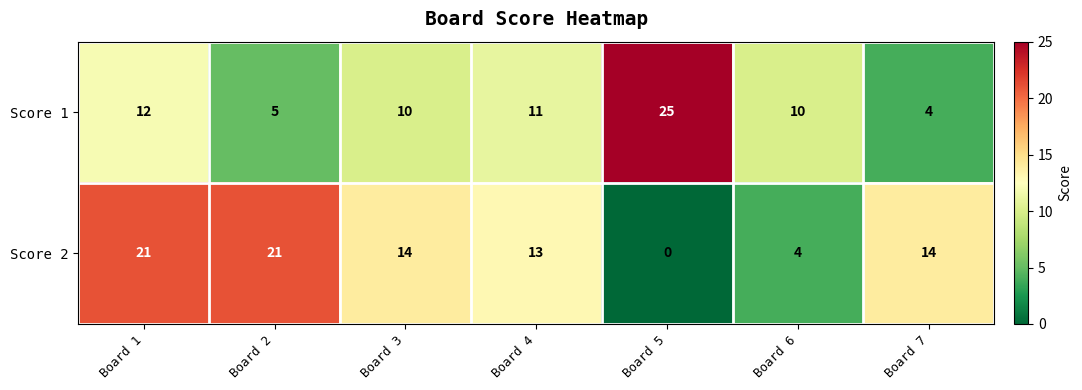

At Board 7, list the series in order from smallest to largest.

Score 1, Score 2